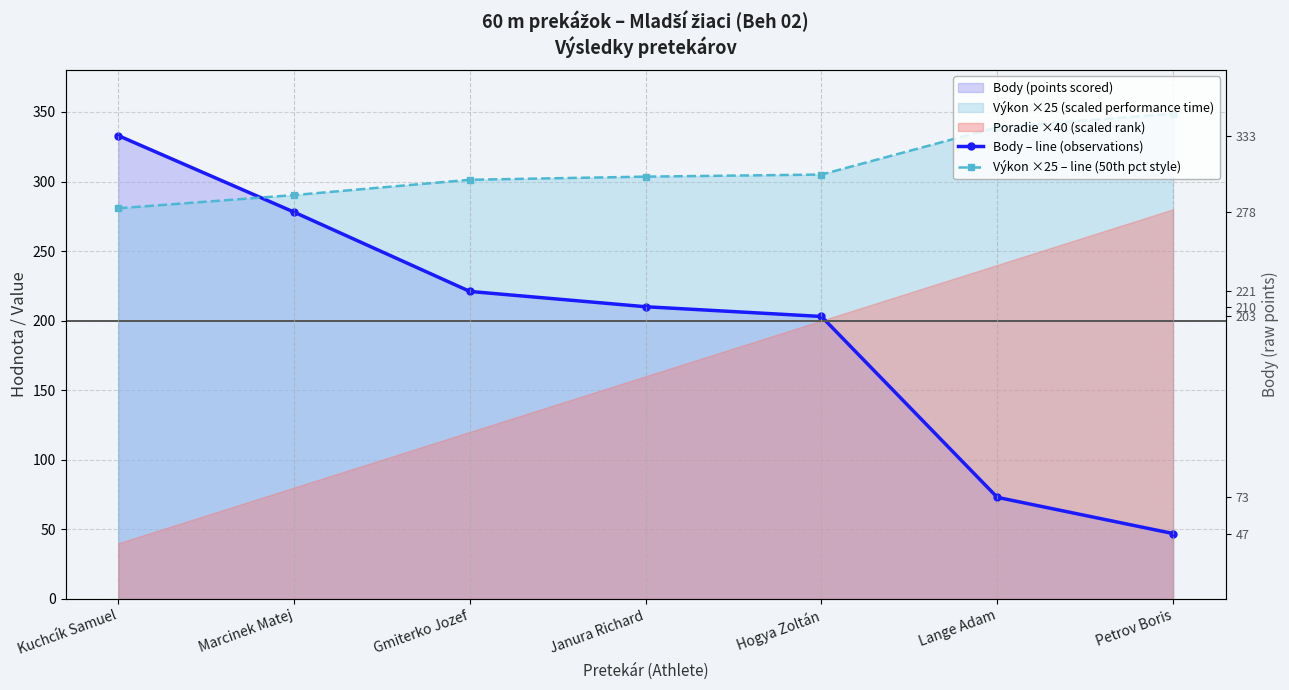

True or false: Výkon ×25 – line (50th pct style) has more than 2 interior local peaks.

False